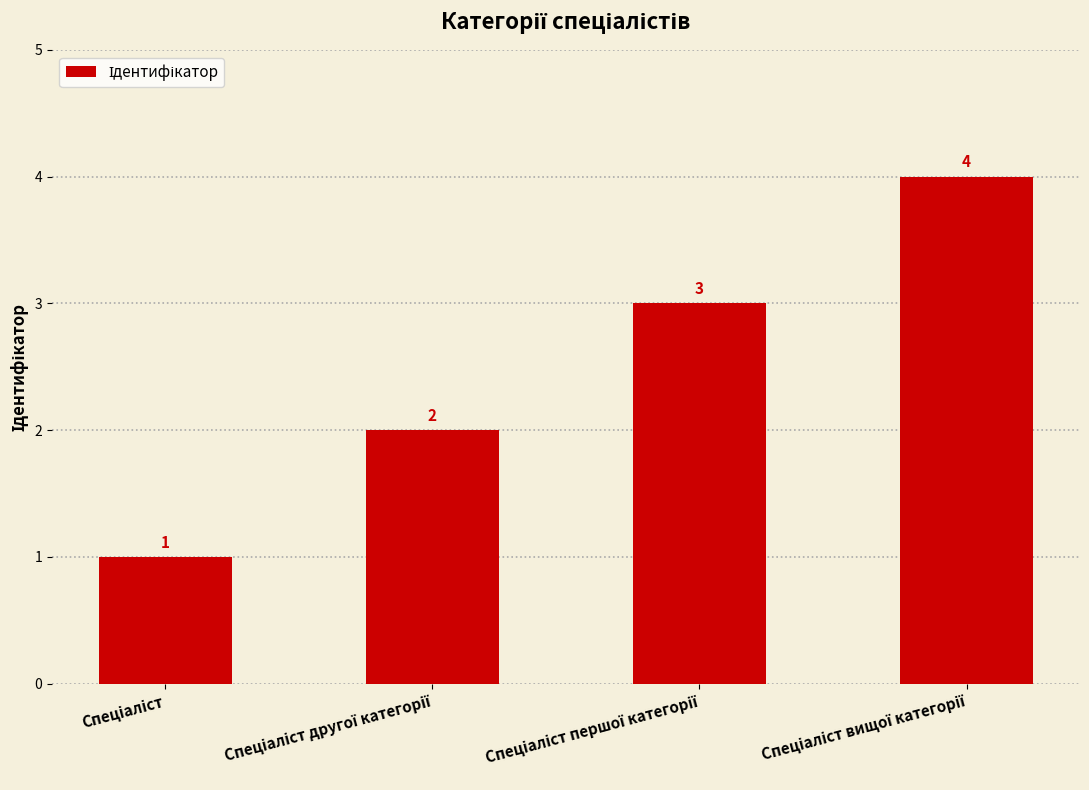

What is the smallest value displayed?

1